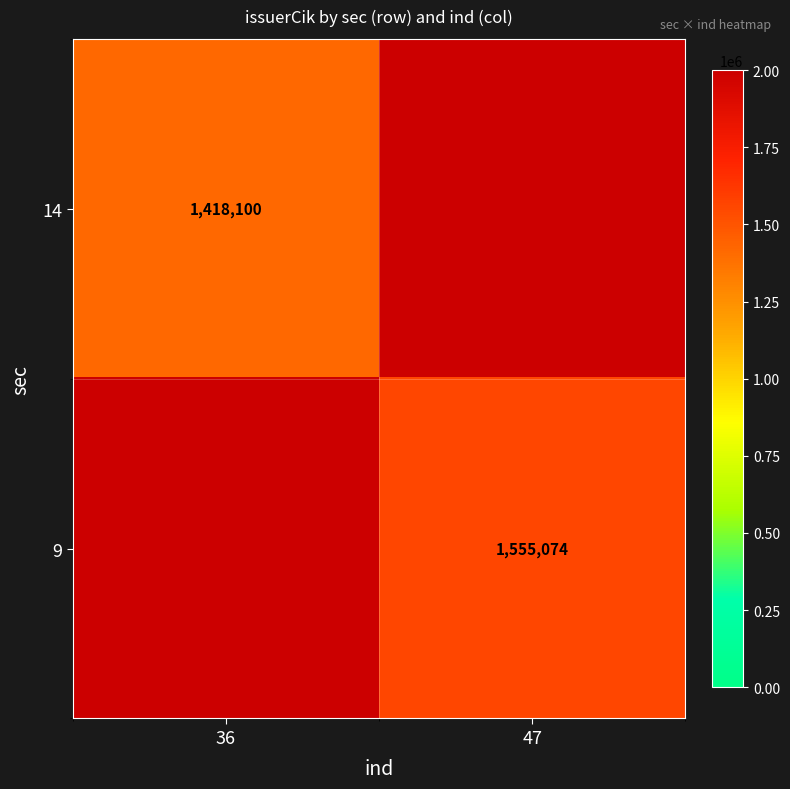

At which category does the chart reach its peak across all series?

47